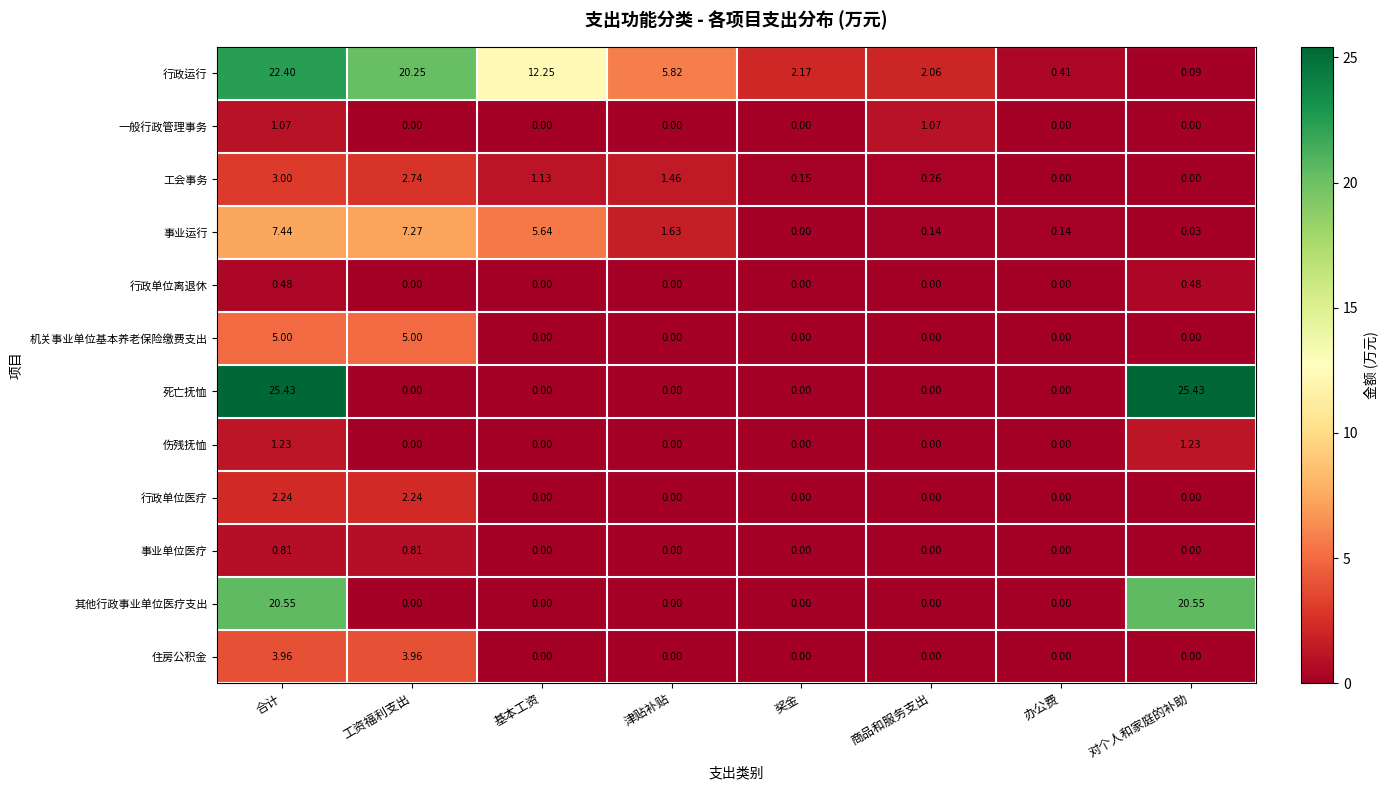

List the series in order of their peak value, lowest first.

行政单位离退休, 事业单位医疗, 一般行政管理事务, 伤残抚恤, 行政单位医疗, 工会事务, 住房公积金, 机关事业单位基本养老保险缴费支出, 事业运行, 其他行政事业单位医疗支出, 行政运行, 死亡抚恤